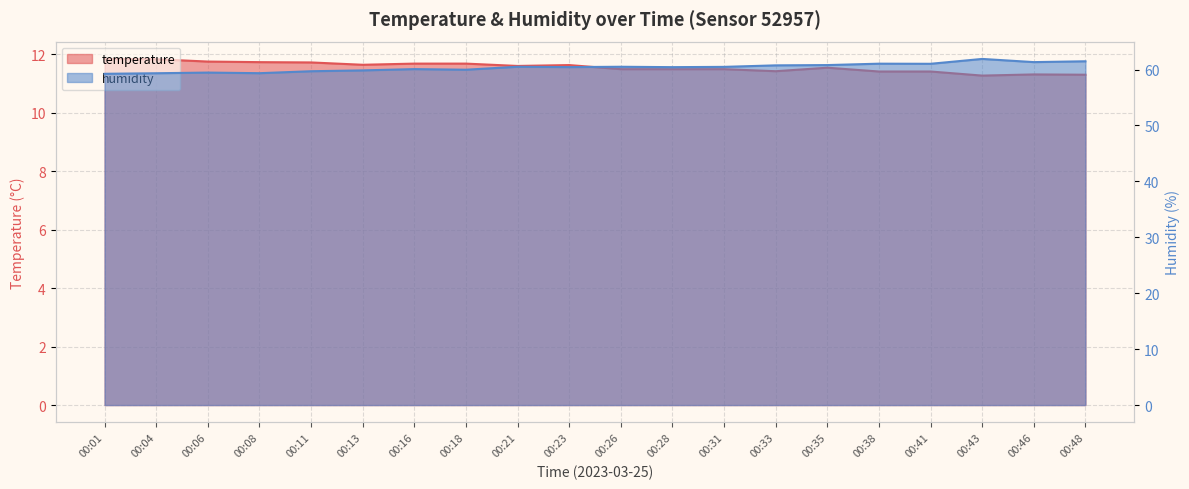

At how many categories does at least one series exceed 31?

20